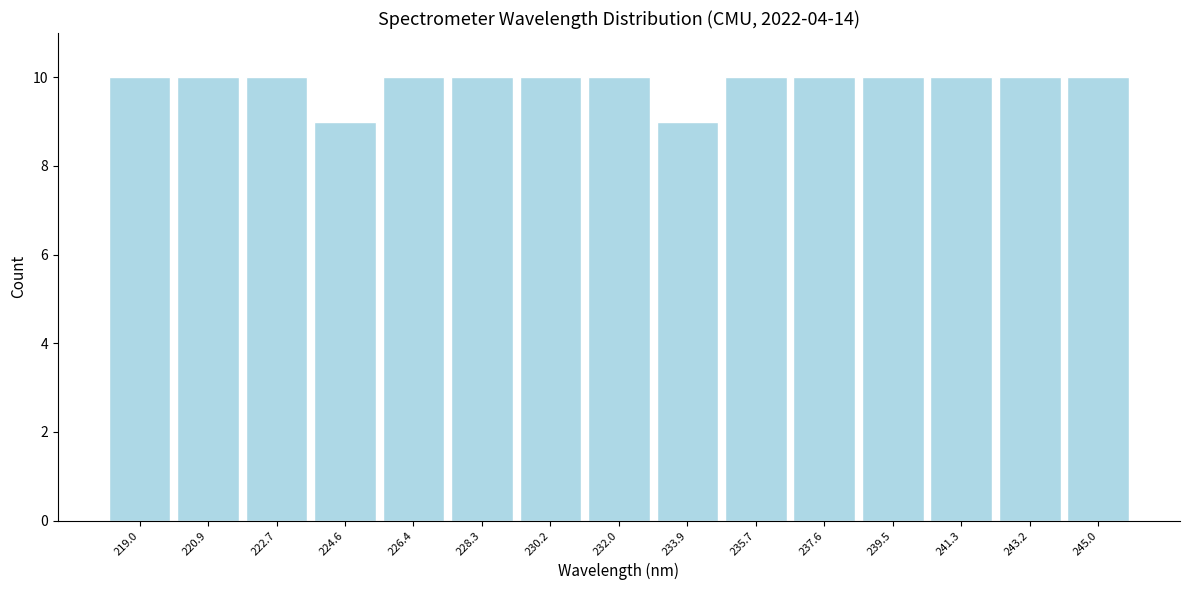

Reading left to right, transcribe this chart: for each bar, give the range it covers on the x-axis and its height. Neither the bar edges nor the heights are printed on the chart, so give them approximately, as read against the axes.

218.0 to 220.0: 10
220.0 to 221.8: 10
221.8 to 223.6: 10
223.6 to 225.6: 9
225.6 to 227.4: 10
227.4 to 229.2: 10
229.2 to 231.0: 10
231.0 to 233.0: 10
233.0 to 234.8: 9
234.8 to 236.6: 10
236.6 to 238.6: 10
238.6 to 240.4: 10
240.4 to 242.2: 10
242.2 to 244.2: 10
244.2 to 246.0: 10